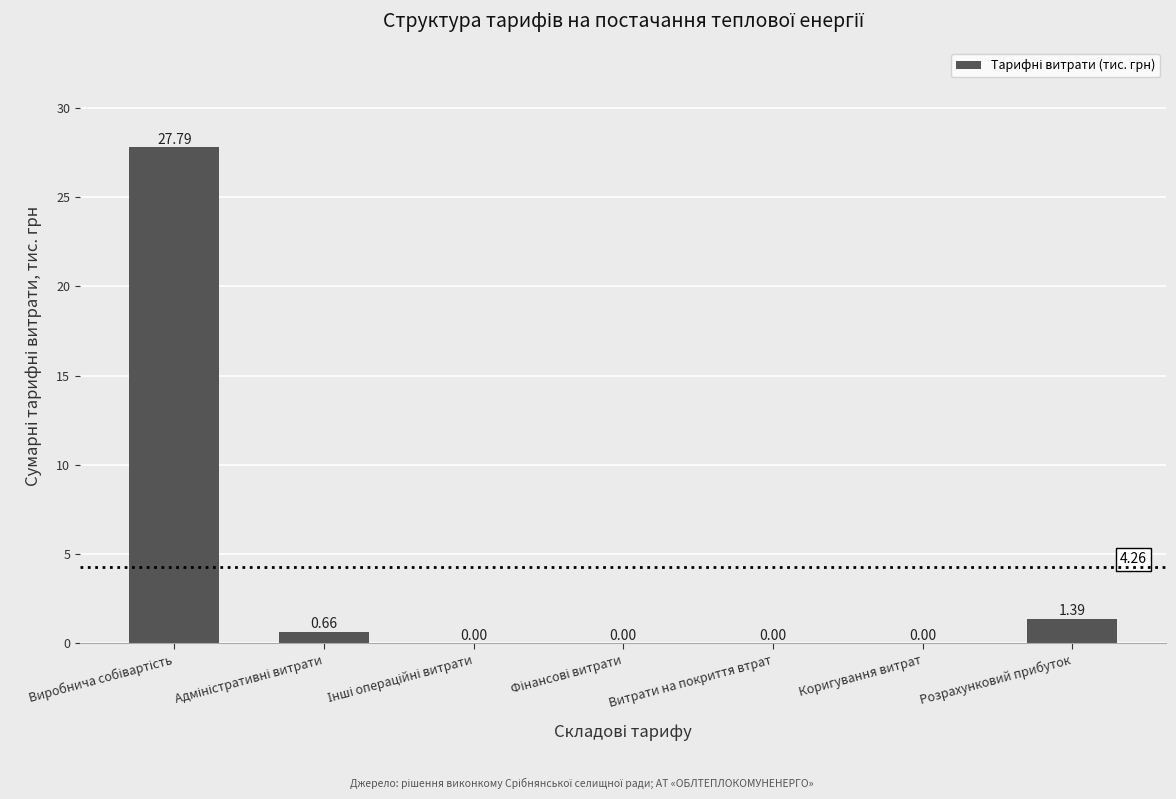

What is the sum of all values?

29.8